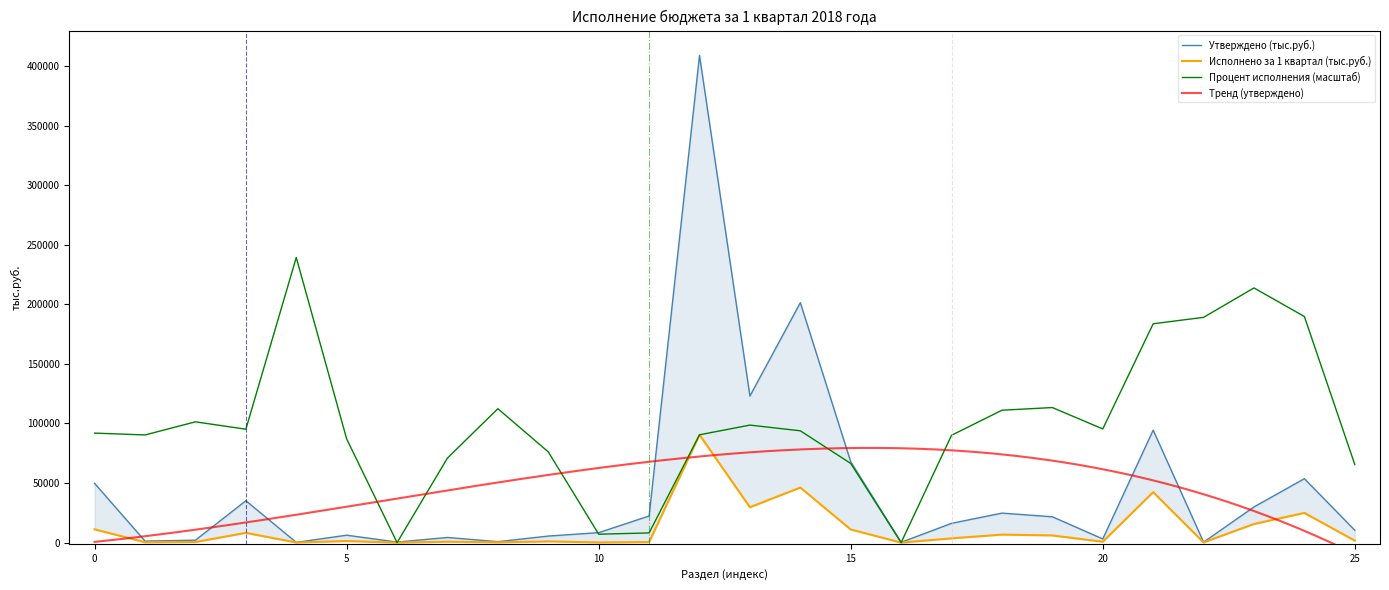

What is the difference between the maximum and second lowest values in the Исполнено за 1 квартал (тыс.руб.) series?

90487.1